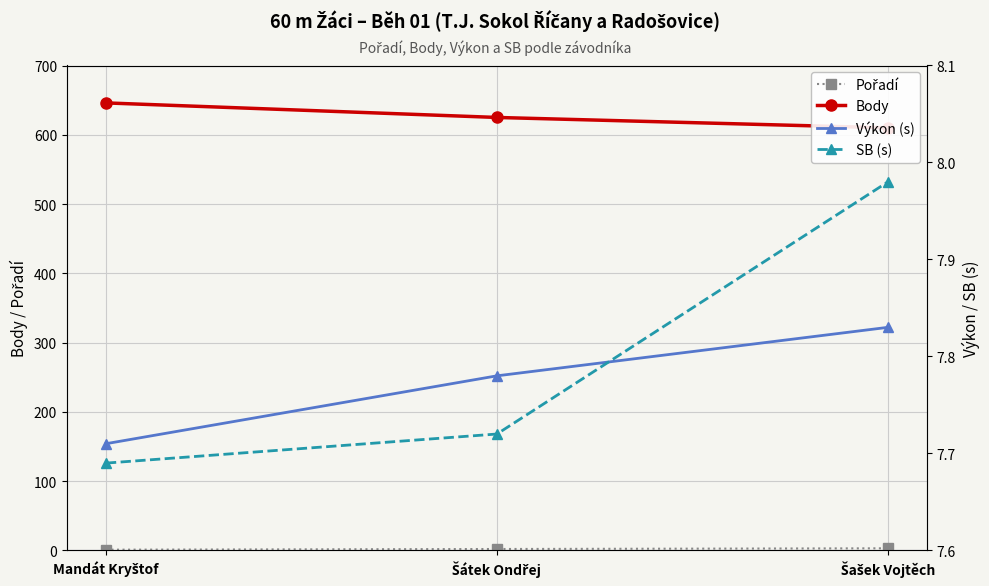

Count the Výkon (s) values in the range 7 to 8.

3